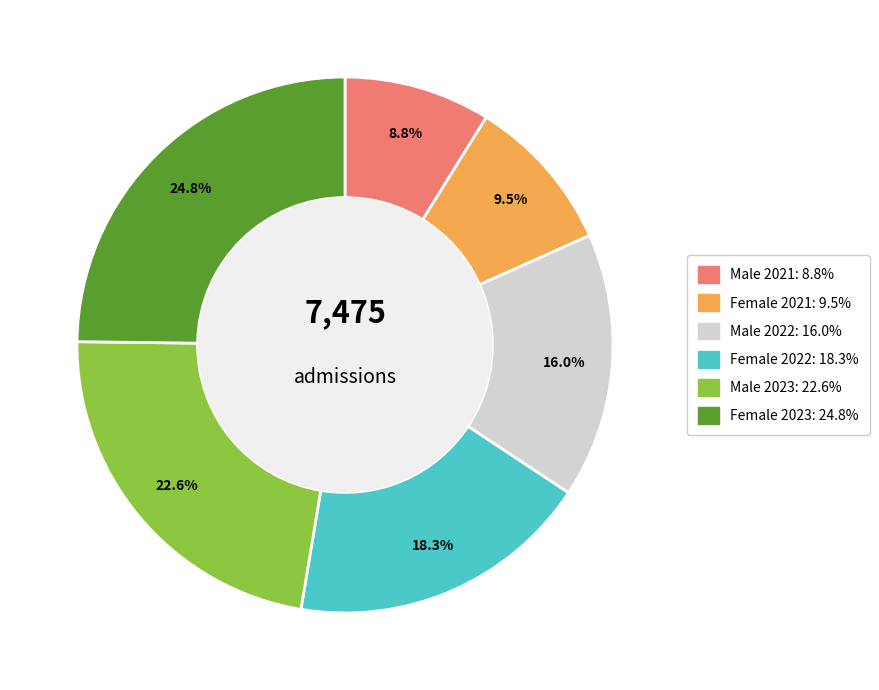

How many slices are in this pie chart?

6